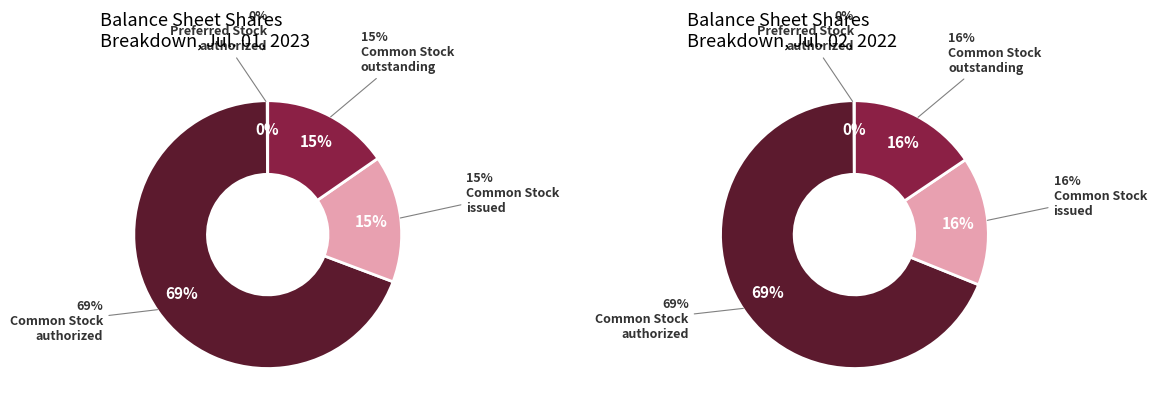

Which category has the biggest portion of the pie?

Common Stock, authorized (in shares)